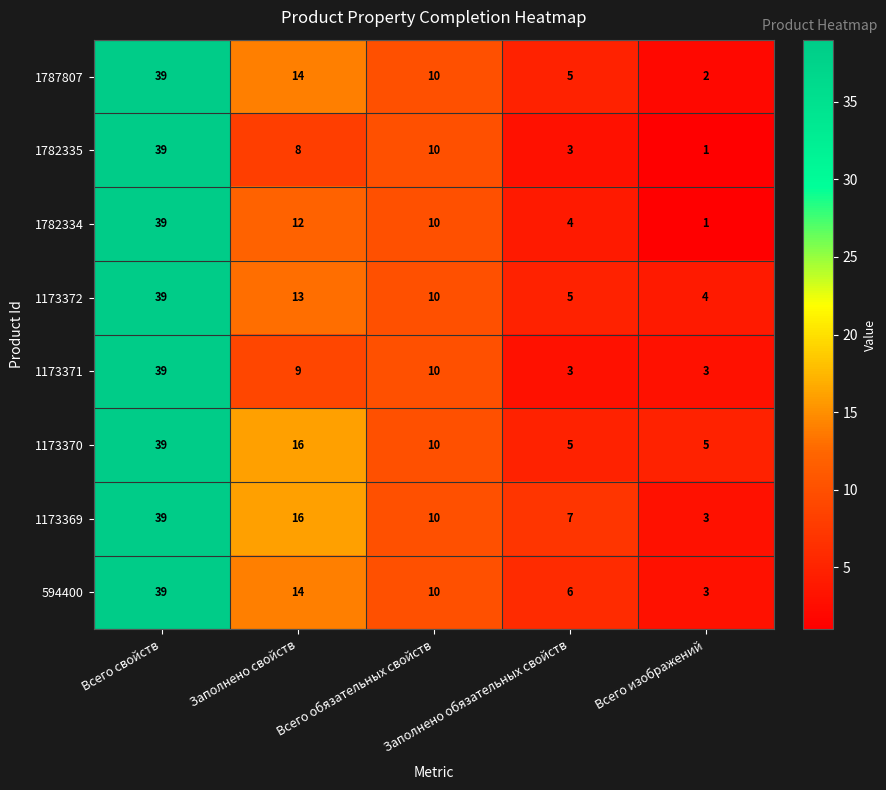

Which category has the highest value across all series?

Всего свойств